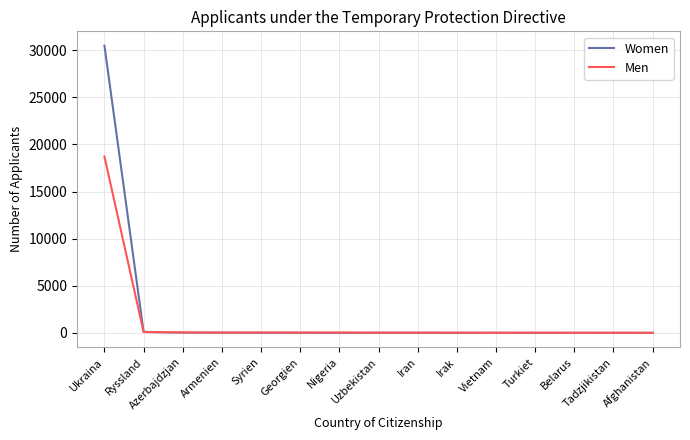

What is the greatest value displayed?

30474